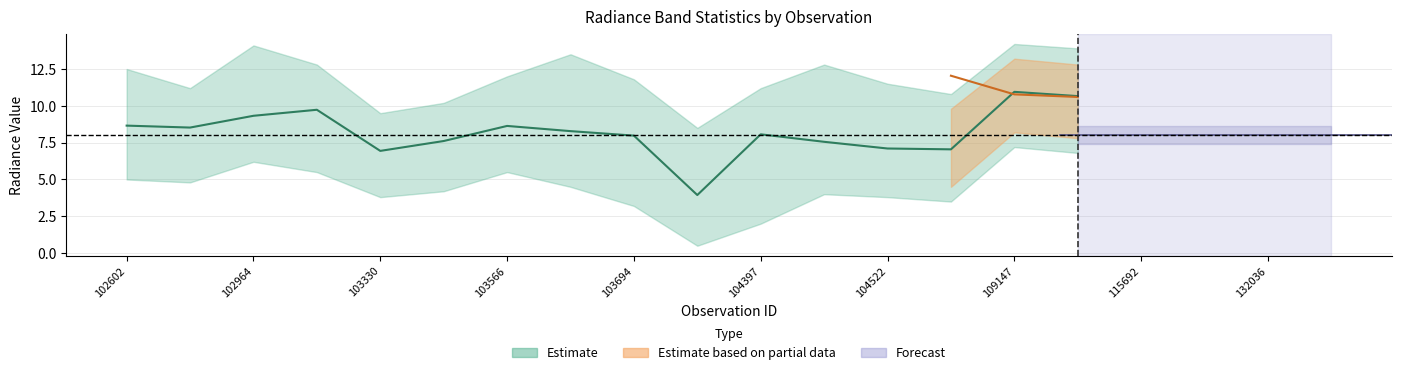

The rade9_aggzone_norm series shows 2.0 at 102602. True or false?

False